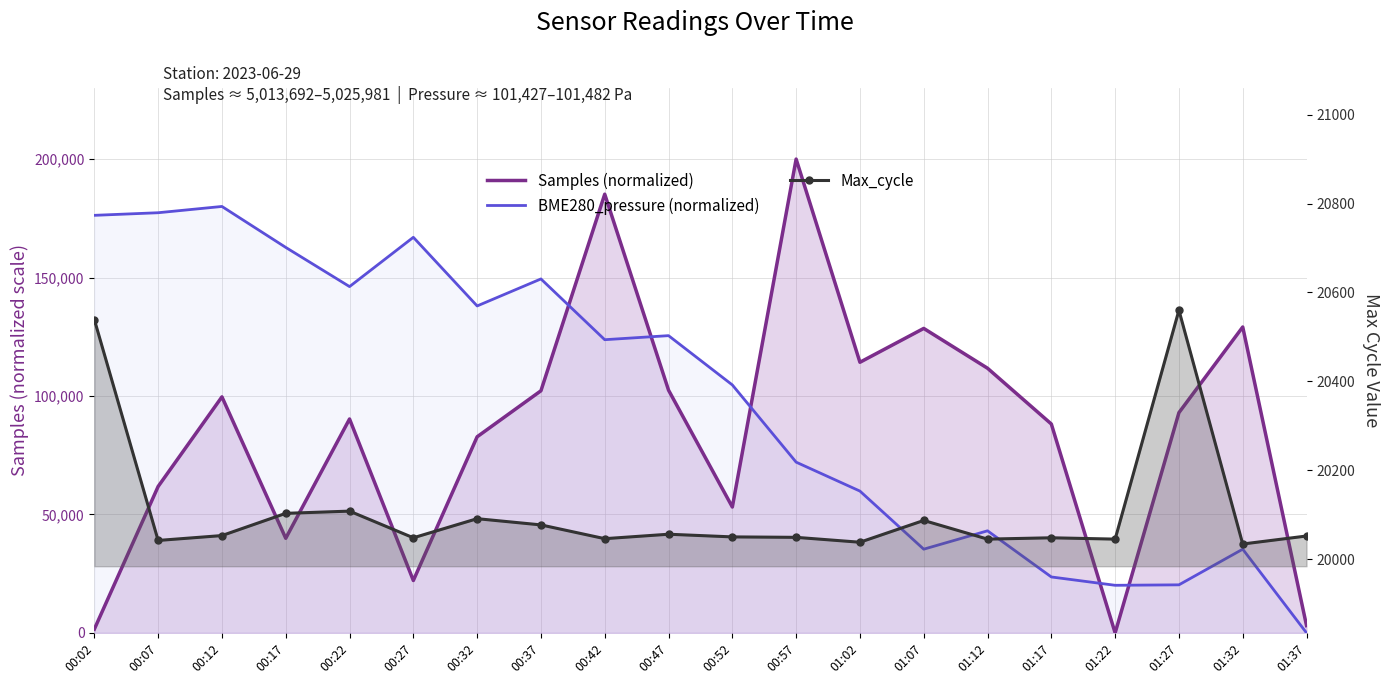

What is the sum of the Samples (normalized) values at 00:57 and 00:42?

385178.0